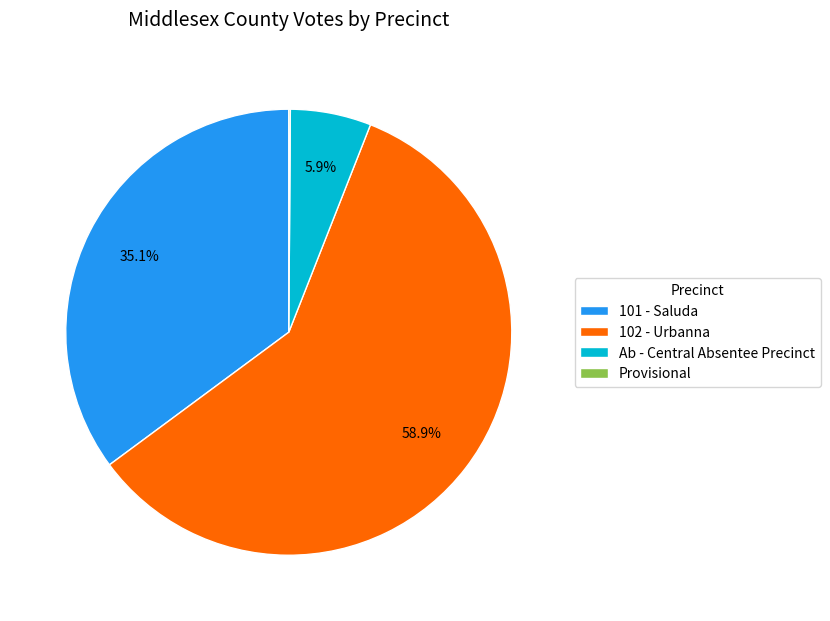

Is the sum of Ab - Central Absentee Precinct and 102 - Urbanna greater than half?

Yes